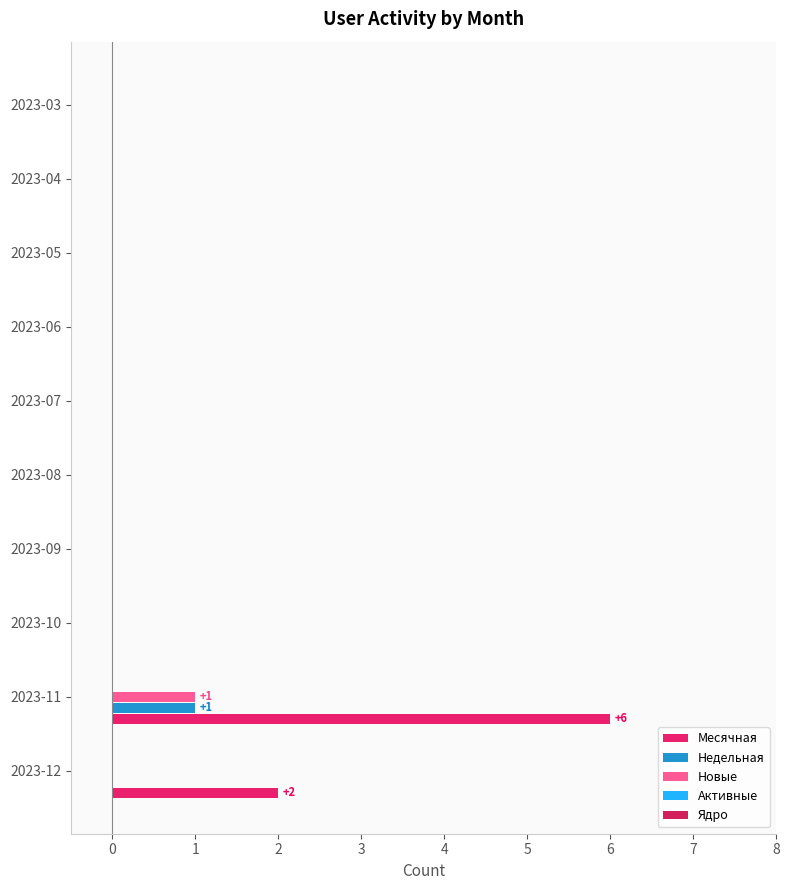

How many series are shown in this chart?

3